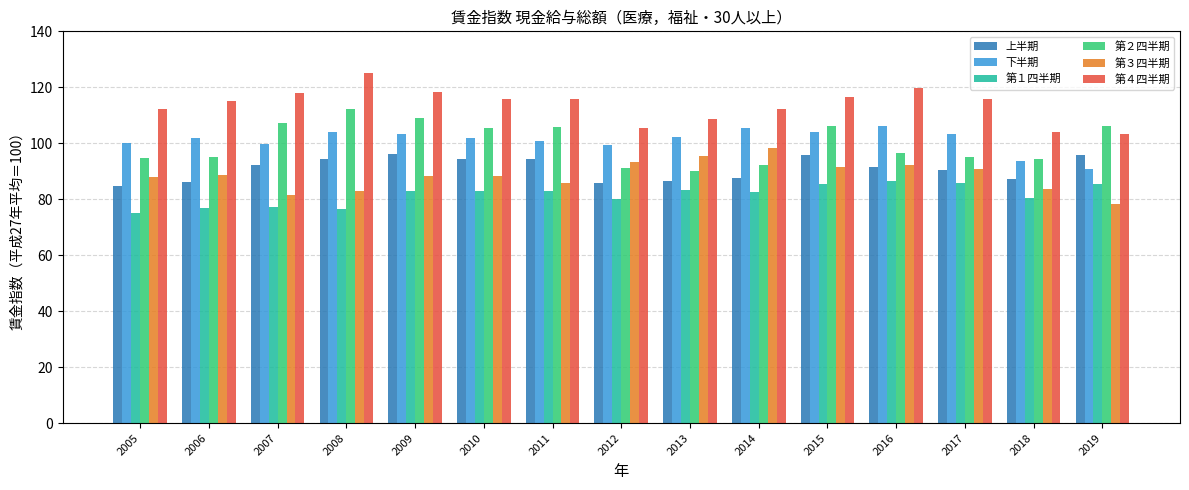

What is the spread (max minus min) of values at 2011?

32.7